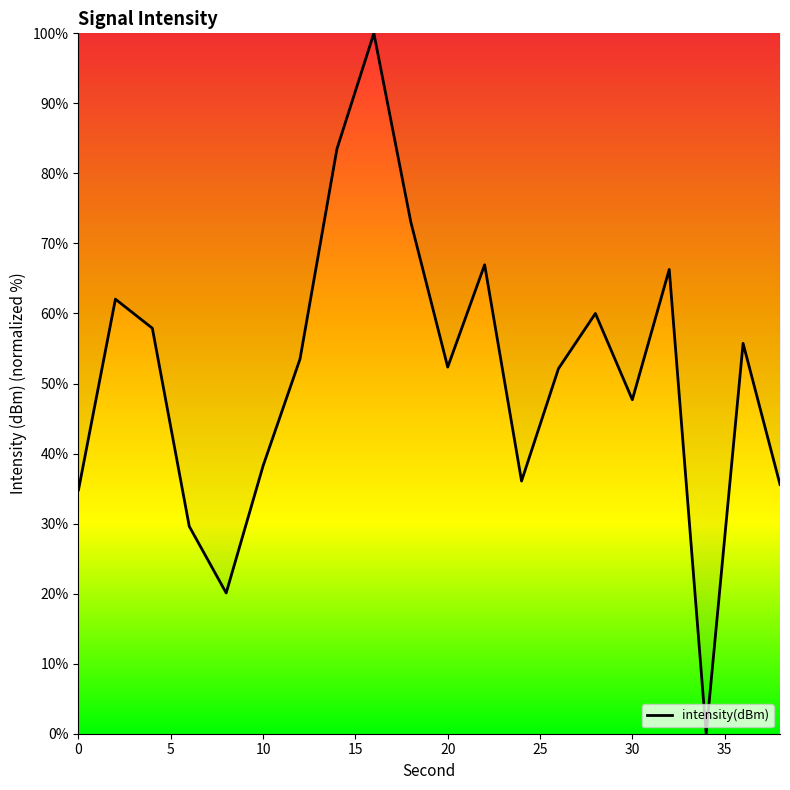

What is the greatest value displayed?

100.0